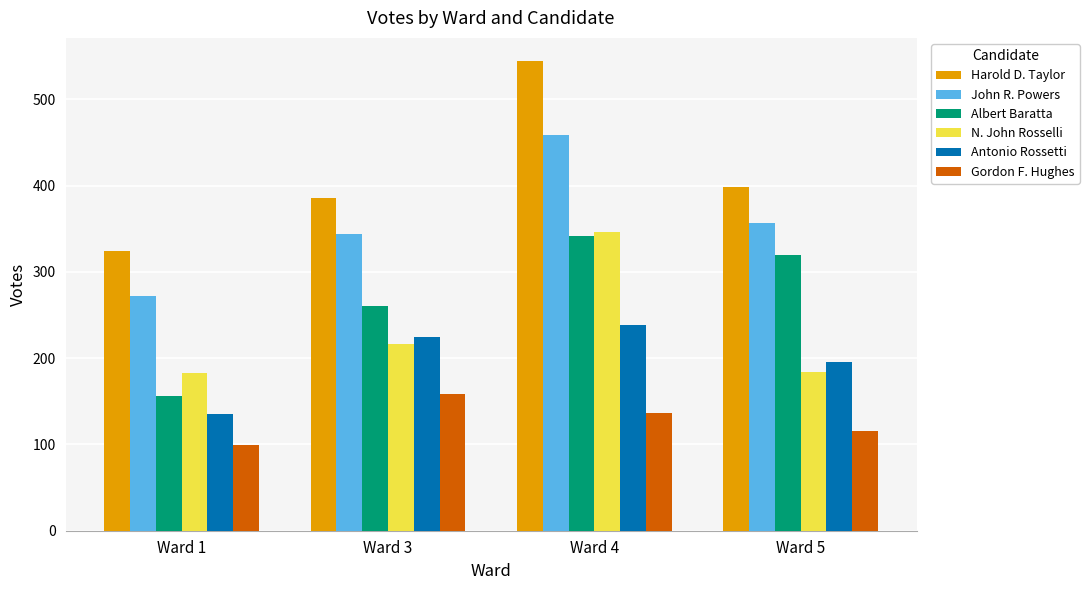

What is the value of the Antonio Rossetti bar at the 3rd from the left?

239